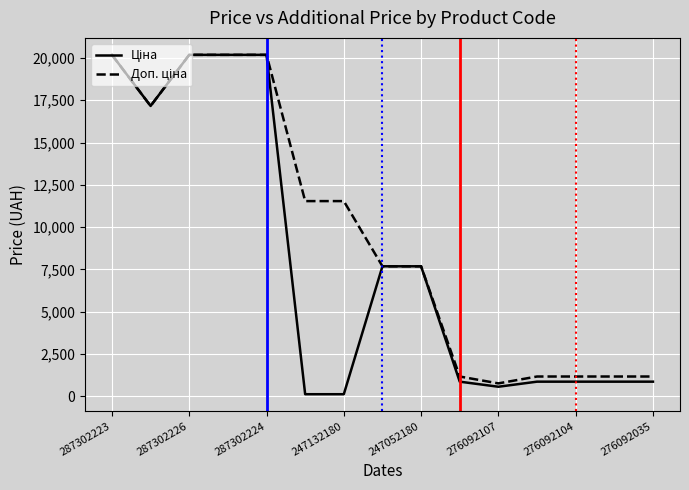

True or false: Ціна and Доп. ціна cross at least once.

False